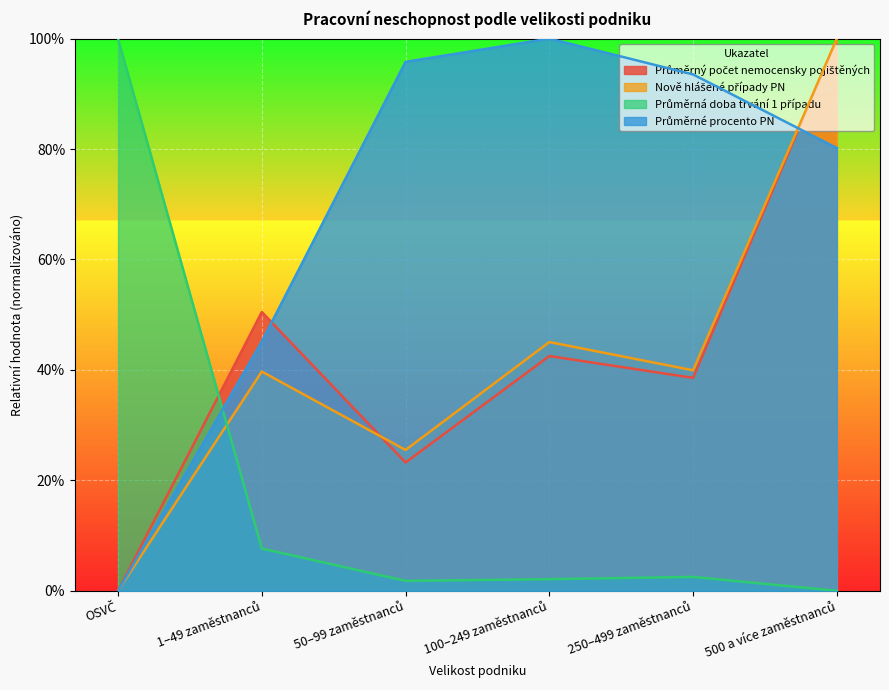

At which label does Průměrná doba trvání 1 případu first exceed 2?

OSVČ